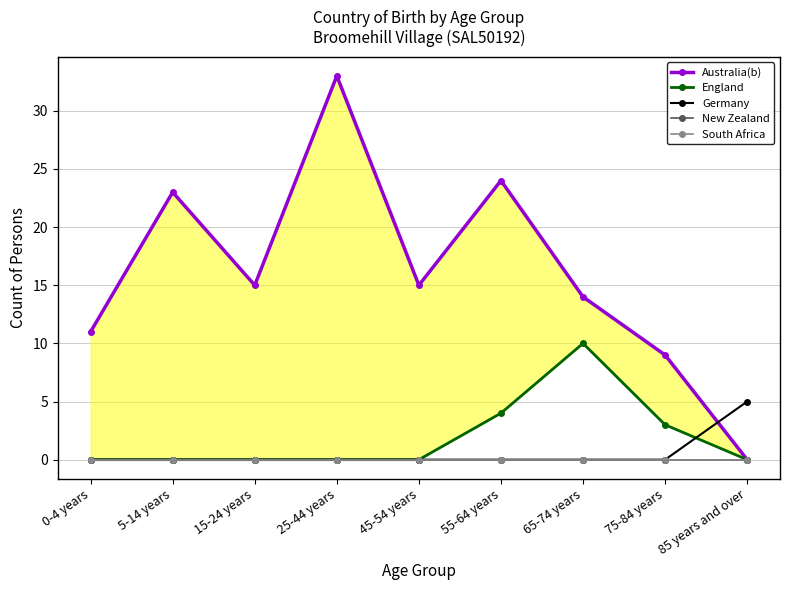

What is the greatest value displayed?

33